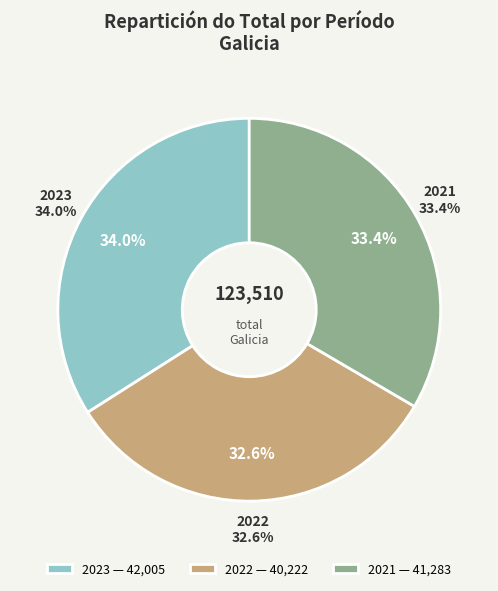

How many slices are in this pie chart?

3